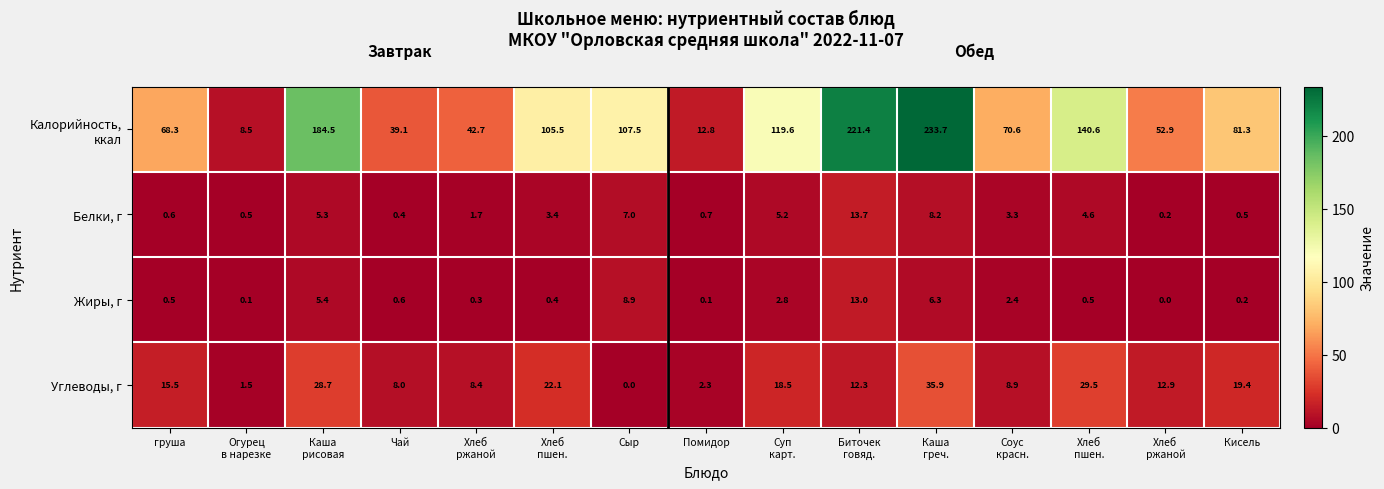

How many data points does each series have?

15